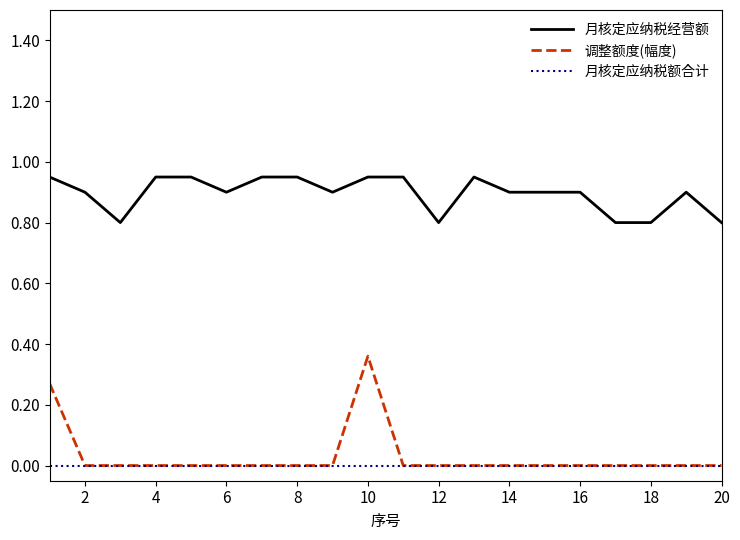

Which series has the widest spread of values?

调整额度(幅度)